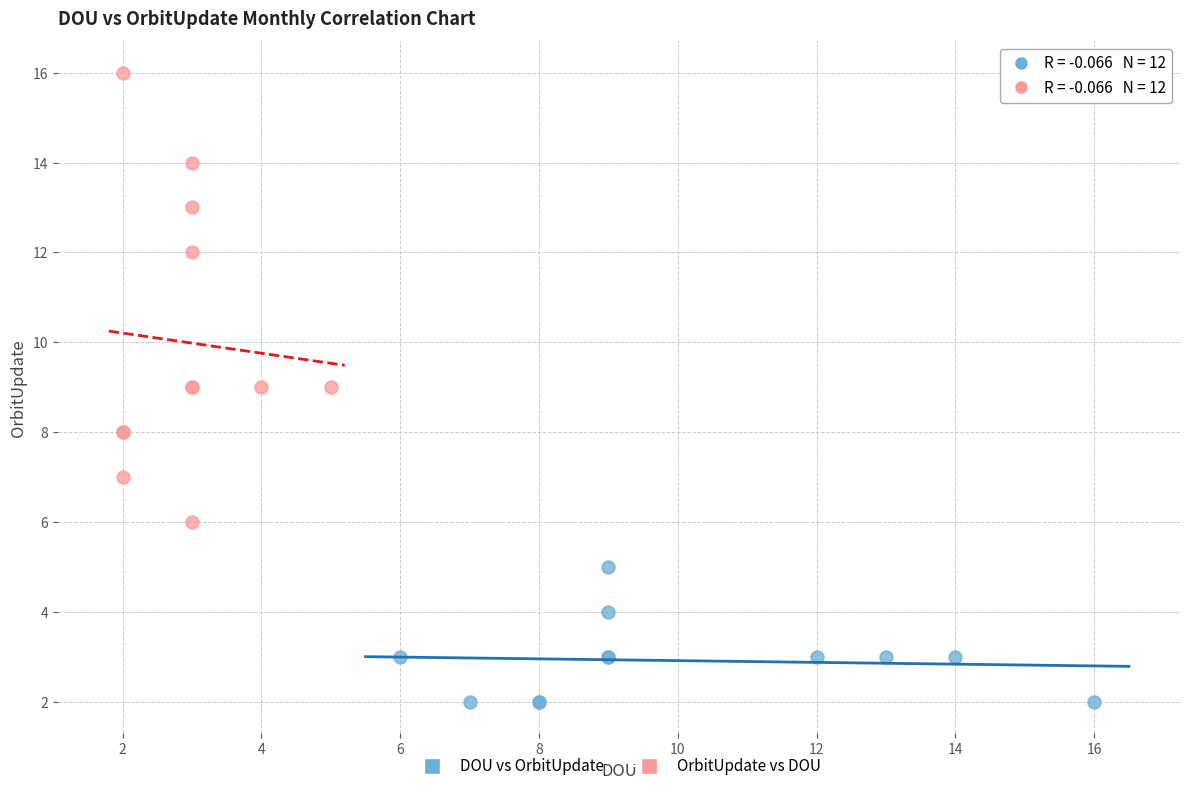

Which series has the widest spread of Y values?

OrbitUpdate vs DOU